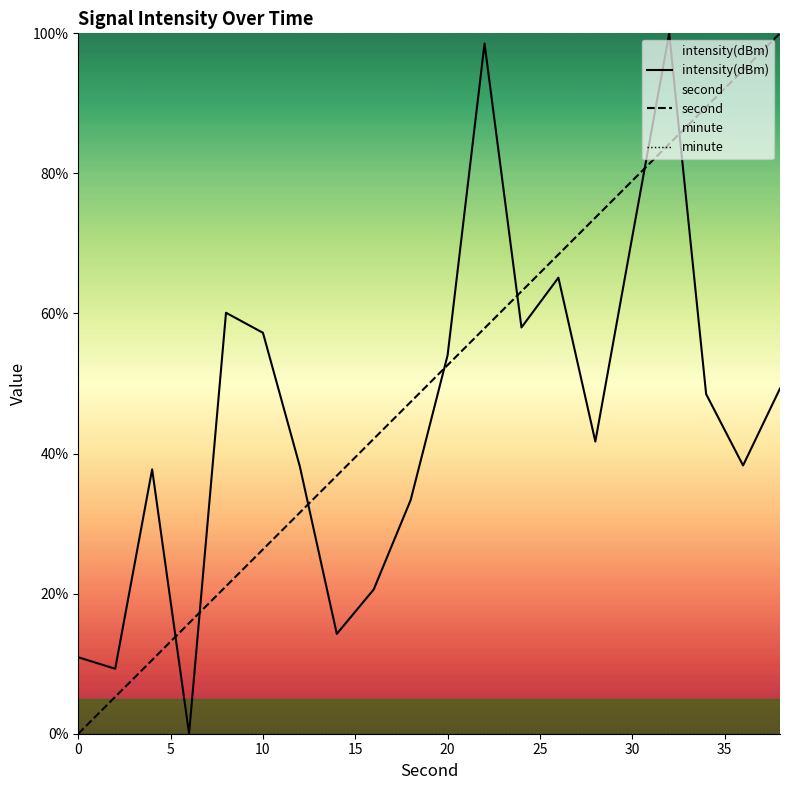

What is the sum of all second values?

1000.0